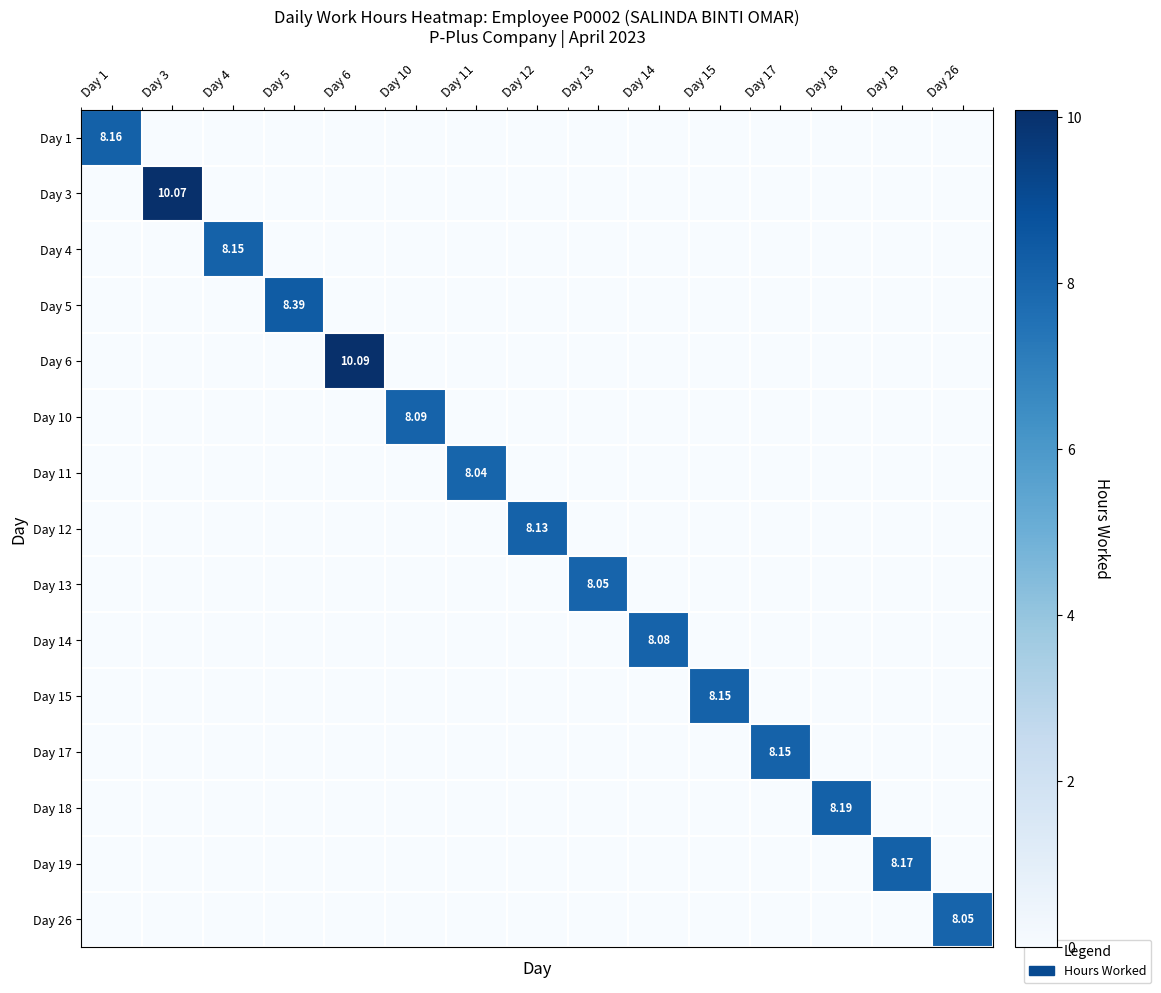

Rank the series by their maximum value, from highest to lowest.

Day 6, Day 3, Day 5, Day 18, Day 19, Day 1, Day 4, Day 15, Day 17, Day 12, Day 10, Day 14, Day 13, Day 26, Day 11